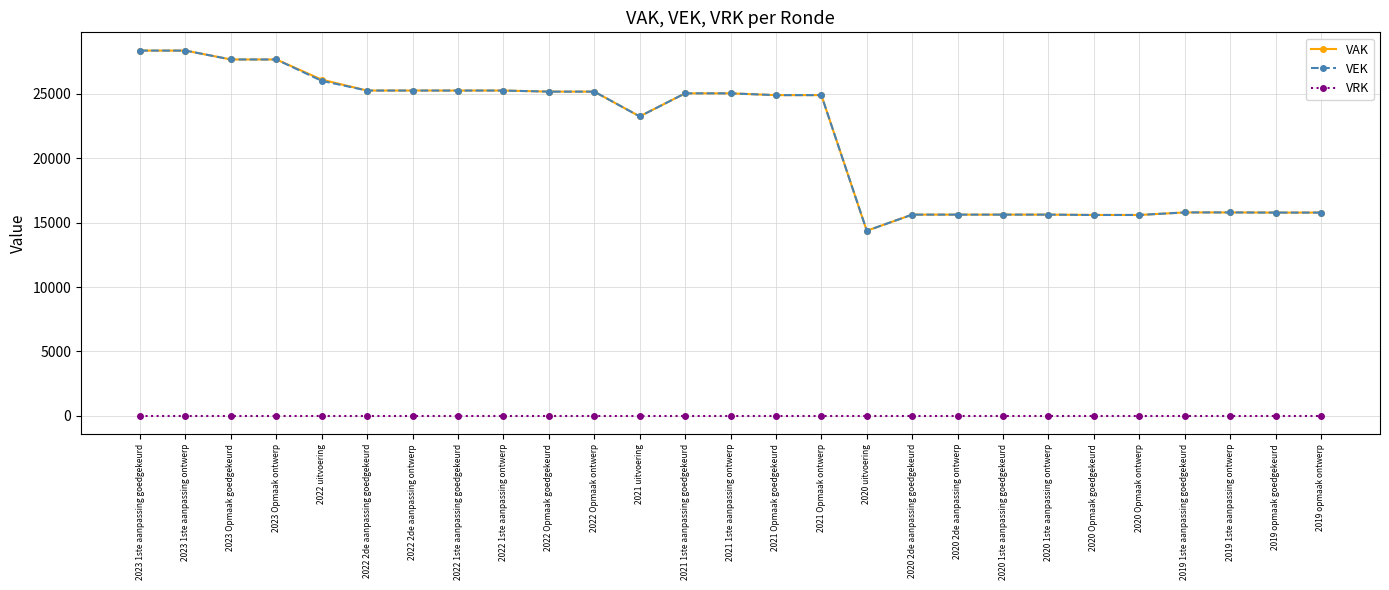

How many lines are shown in the chart?

3